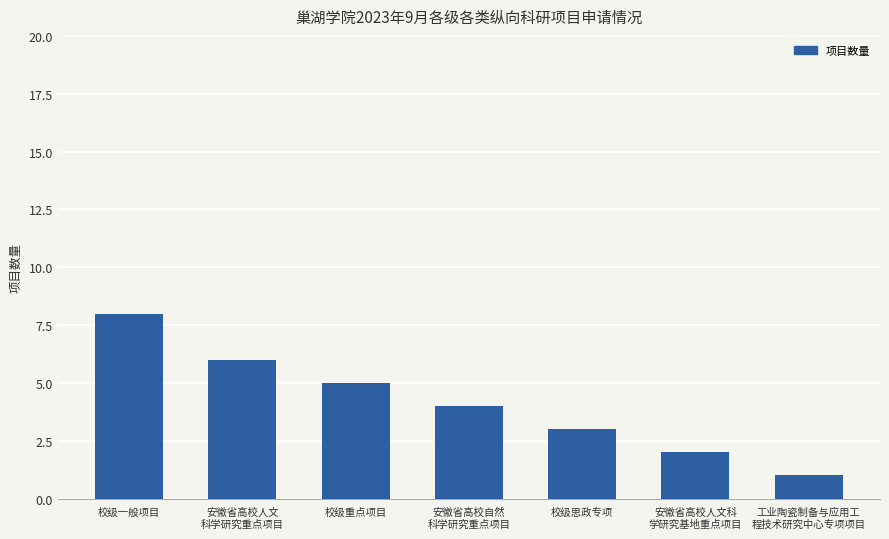

Count the number of data series in this chart.

1